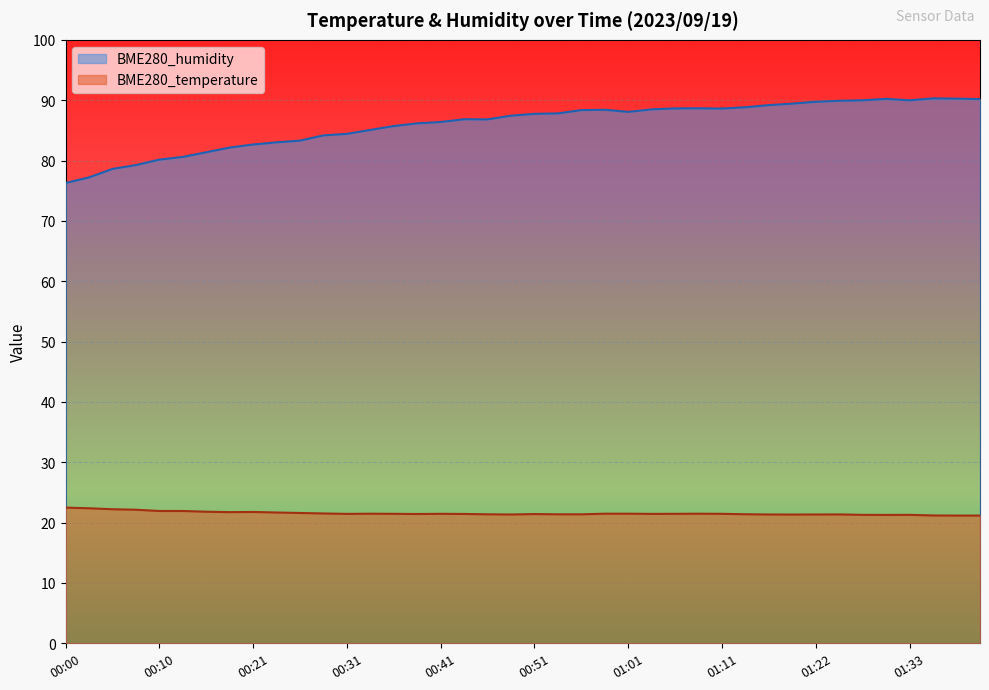

Which category has the highest value in the BME280_temperature series?

00:00